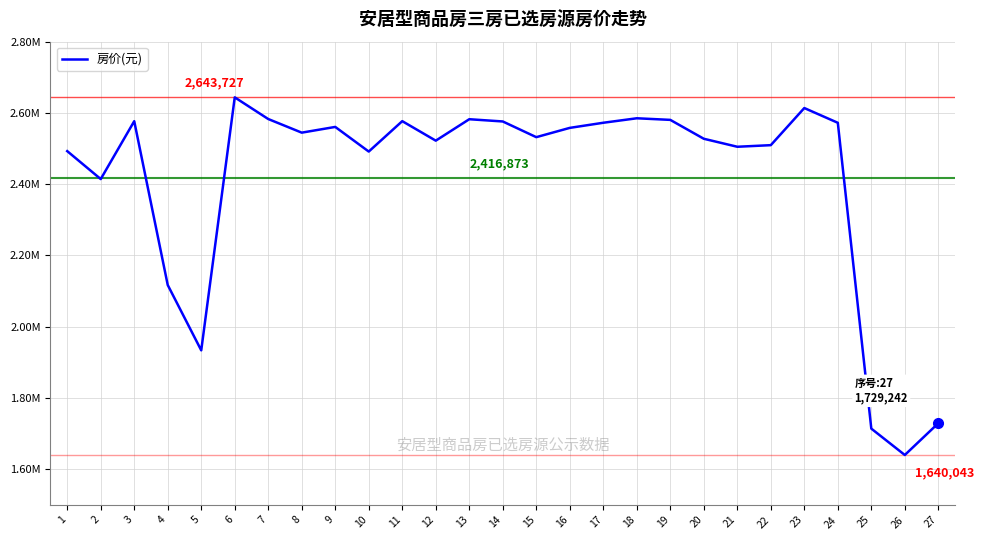

What is the ratio of the value at 11 to the value at 6?

1.0